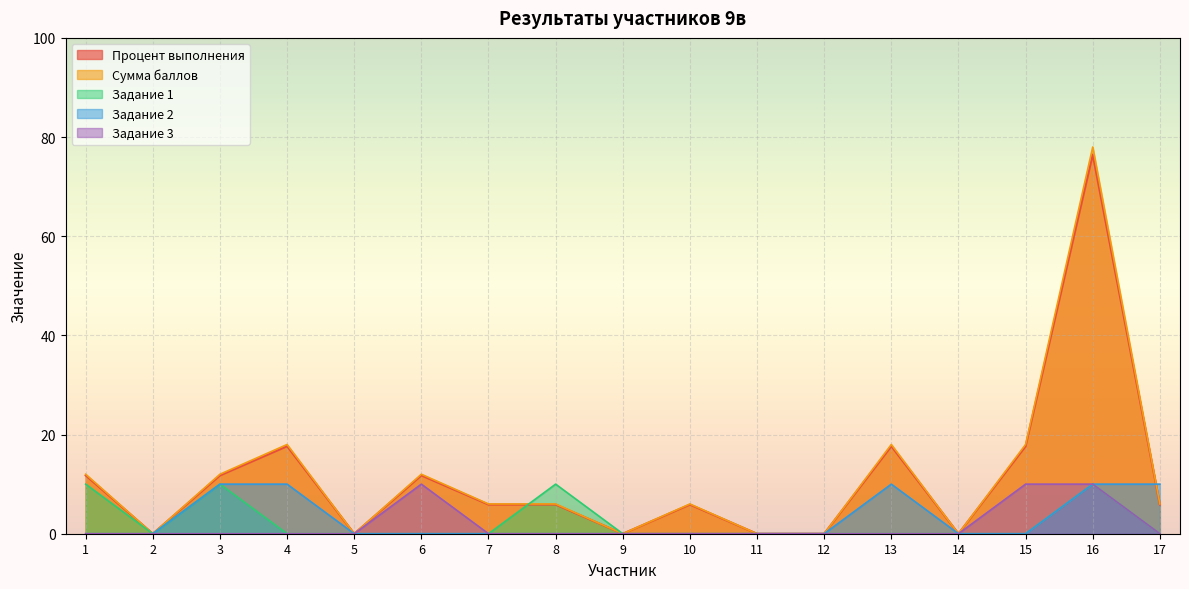

What is the value of the Процент выполнения point at the 6th from the left?

11.8